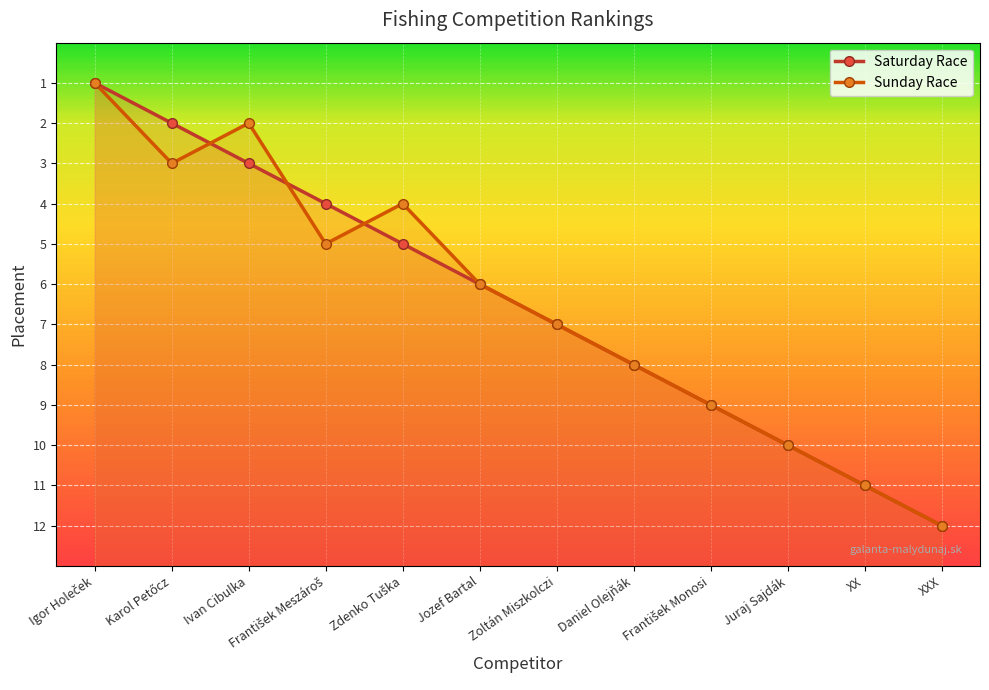

What is the label of the 11th point from the right?

Karol Petőcz